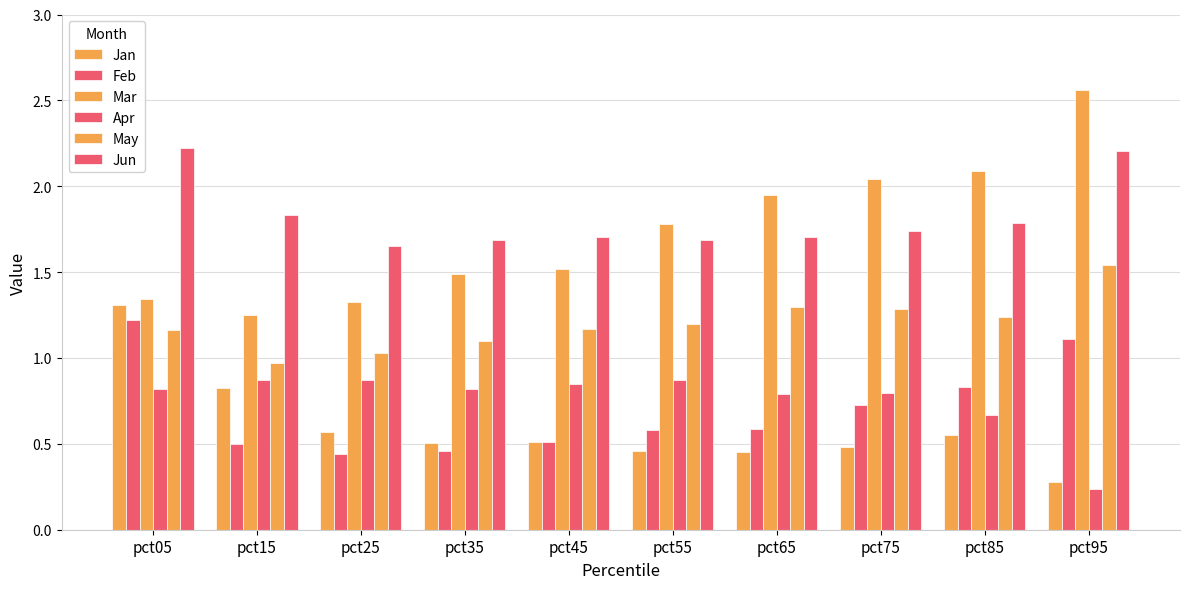

How many groups of bars are there?

10